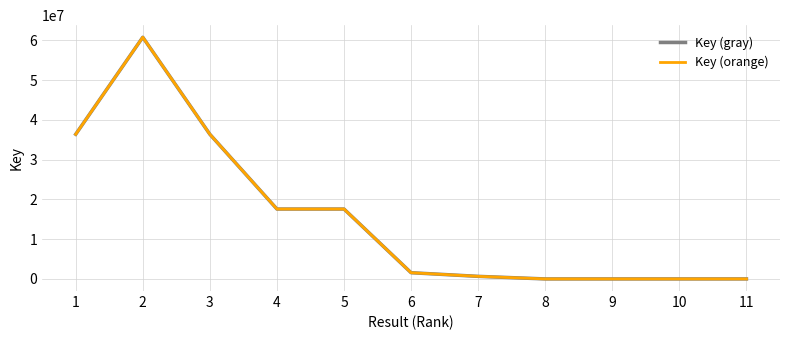

Does the chart have visible grid lines?

Yes